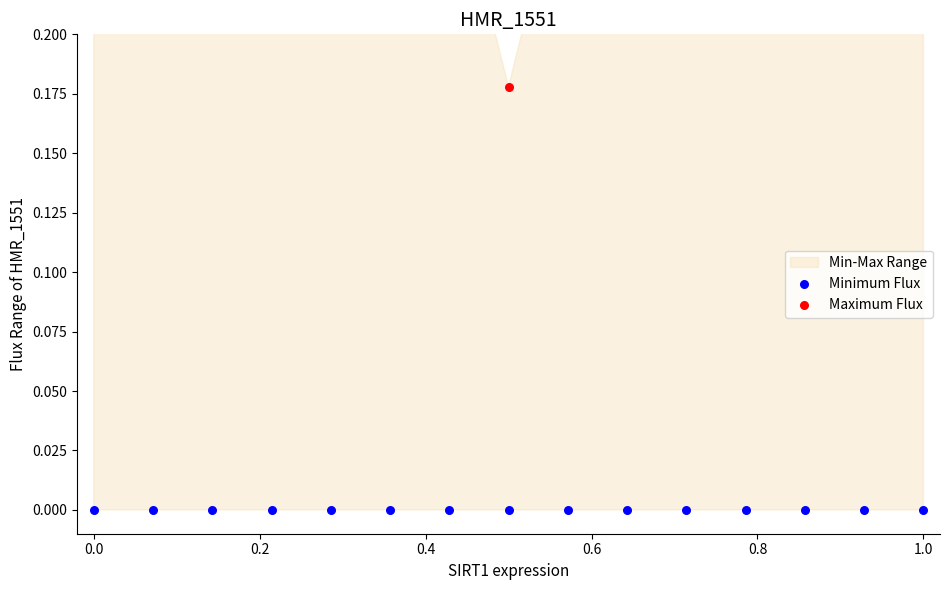

At how many categories does at least one series exceed 0?

15